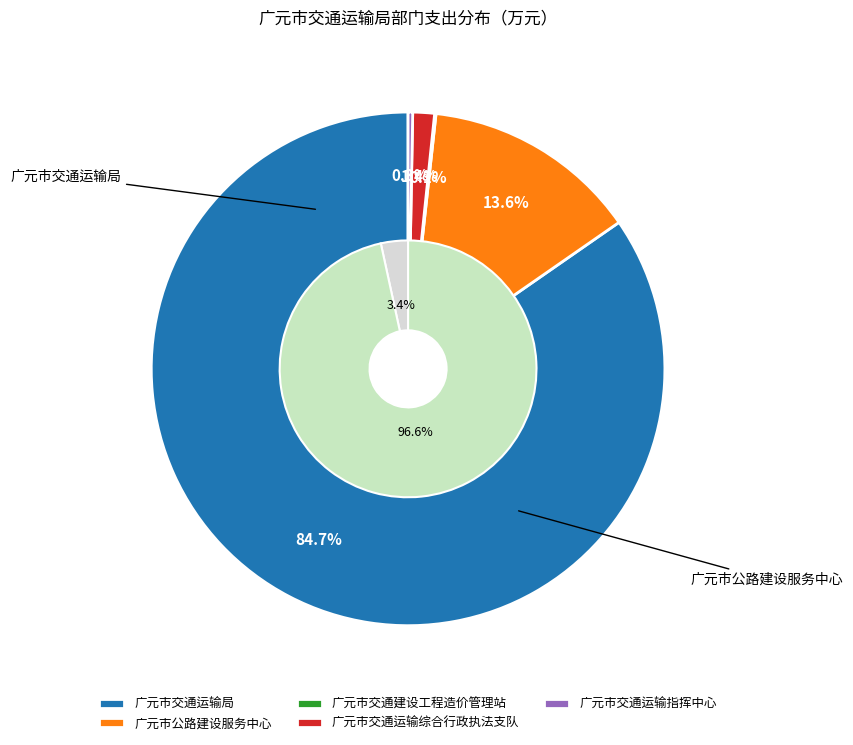

What is the change in value from 广元市公路建设服务中心 to 广元市交通建设工程造价管理站?

-14599.3